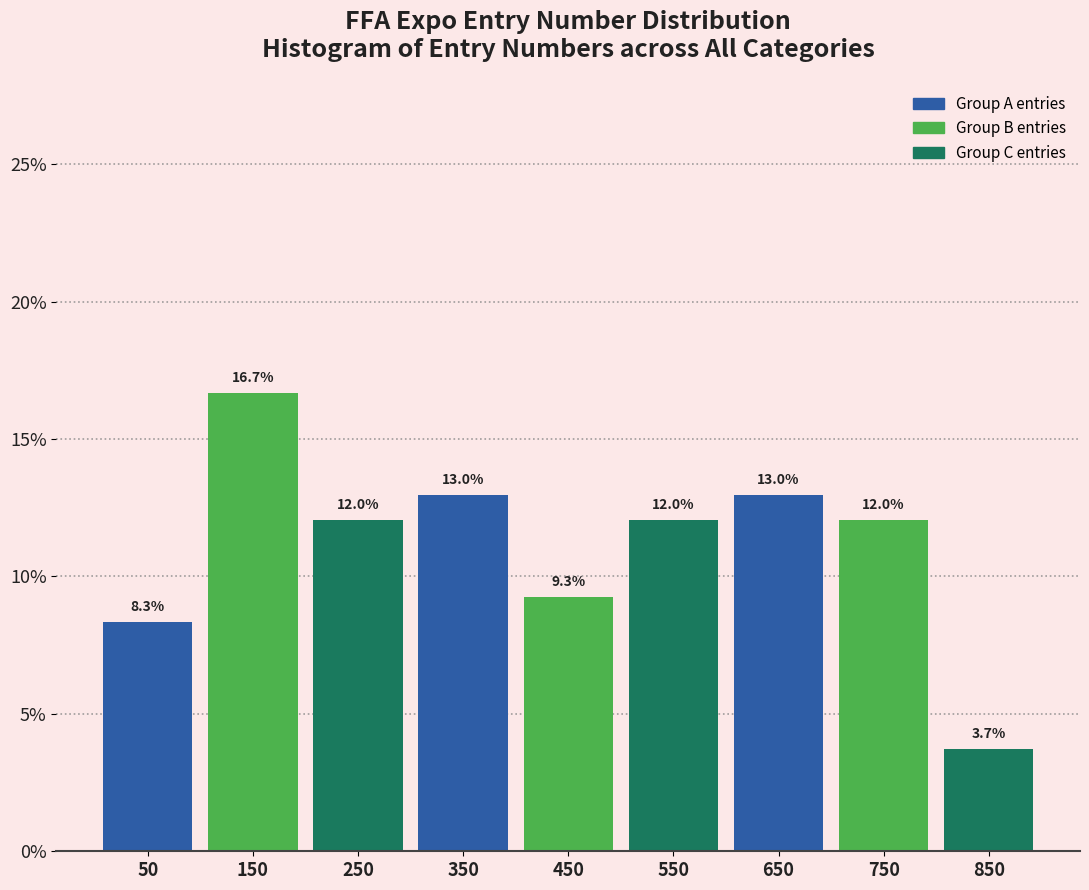

What is the height of the bar covering 200 to 300 on the x-axis?

12.0